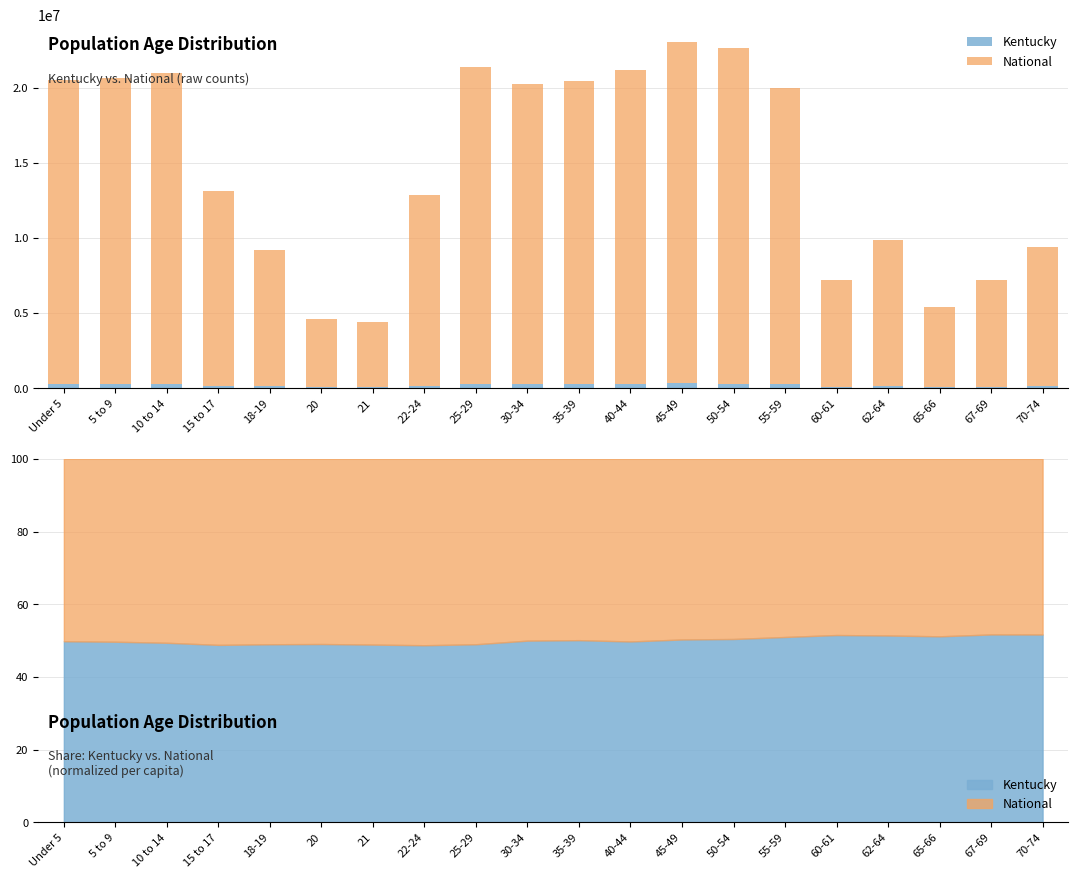

Between 5 to 9 and 70-74, which series saw the biggest shift?

National